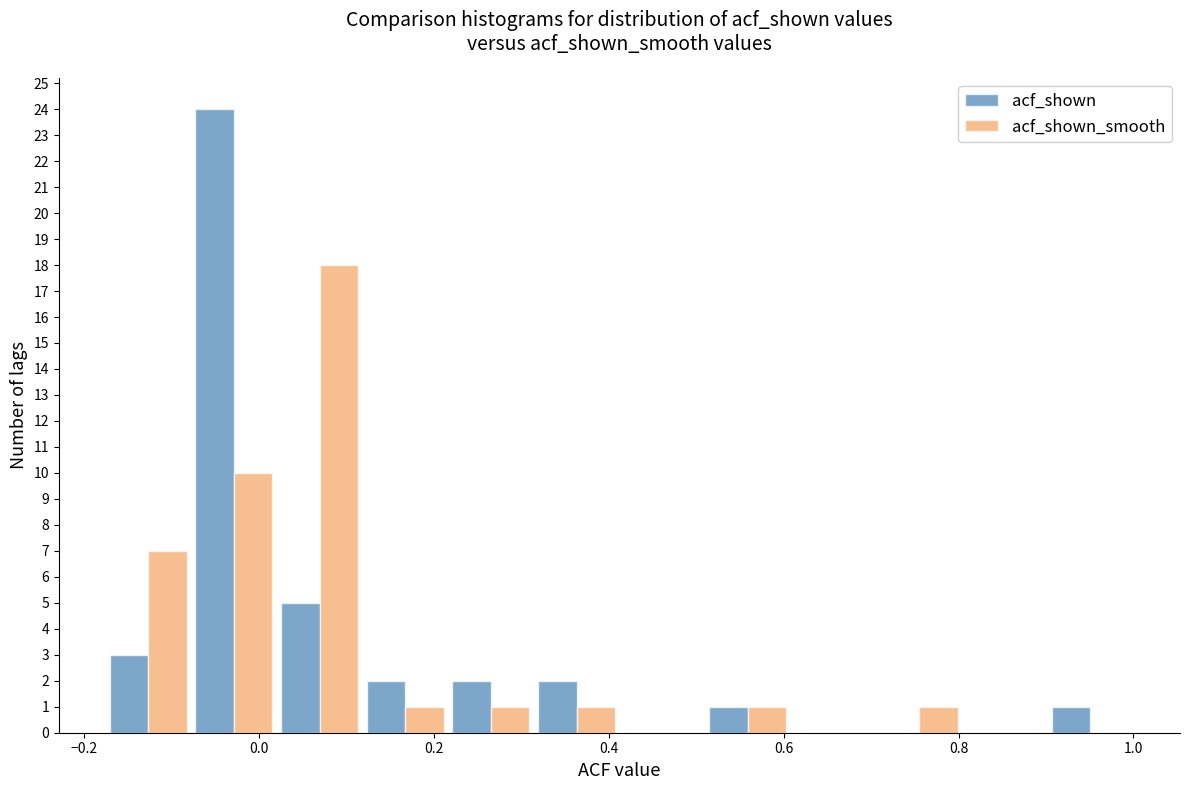

Reading left to right, list every range on the x-axis with the height of the bar of each series over it. Neither the bar edges nor the heights are printed on the chart, so give them approximately, as read against the axes.

-0.176 to -0.078: acf_shown=3	acf_shown_smooth=7
-0.078 to 0.020: acf_shown=24	acf_shown_smooth=10
0.020 to 0.118: acf_shown=5	acf_shown_smooth=18
0.118 to 0.216: acf_shown=2	acf_shown_smooth=1
0.216 to 0.314: acf_shown=2	acf_shown_smooth=1
0.314 to 0.412: acf_shown=2	acf_shown_smooth=1
0.412 to 0.510: acf_shown=0	acf_shown_smooth=0
0.510 to 0.608: acf_shown=1	acf_shown_smooth=1
0.608 to 0.706: acf_shown=0	acf_shown_smooth=0
0.706 to 0.804: acf_shown=0	acf_shown_smooth=1
0.804 to 0.902: acf_shown=0	acf_shown_smooth=0
0.902 to 1.000: acf_shown=1	acf_shown_smooth=0